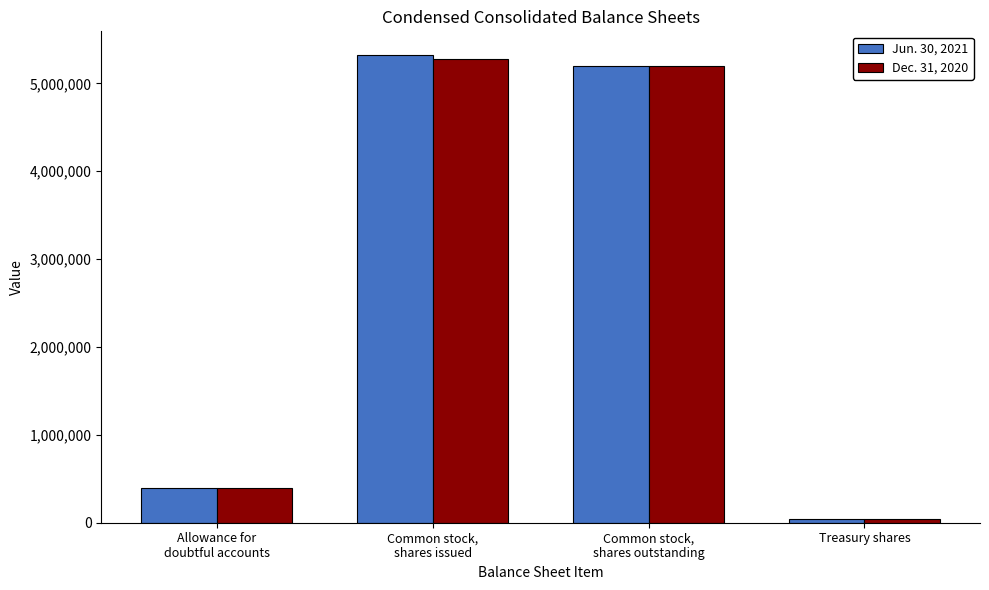

What is the label of the 4th bar from the left?

Treasury shares